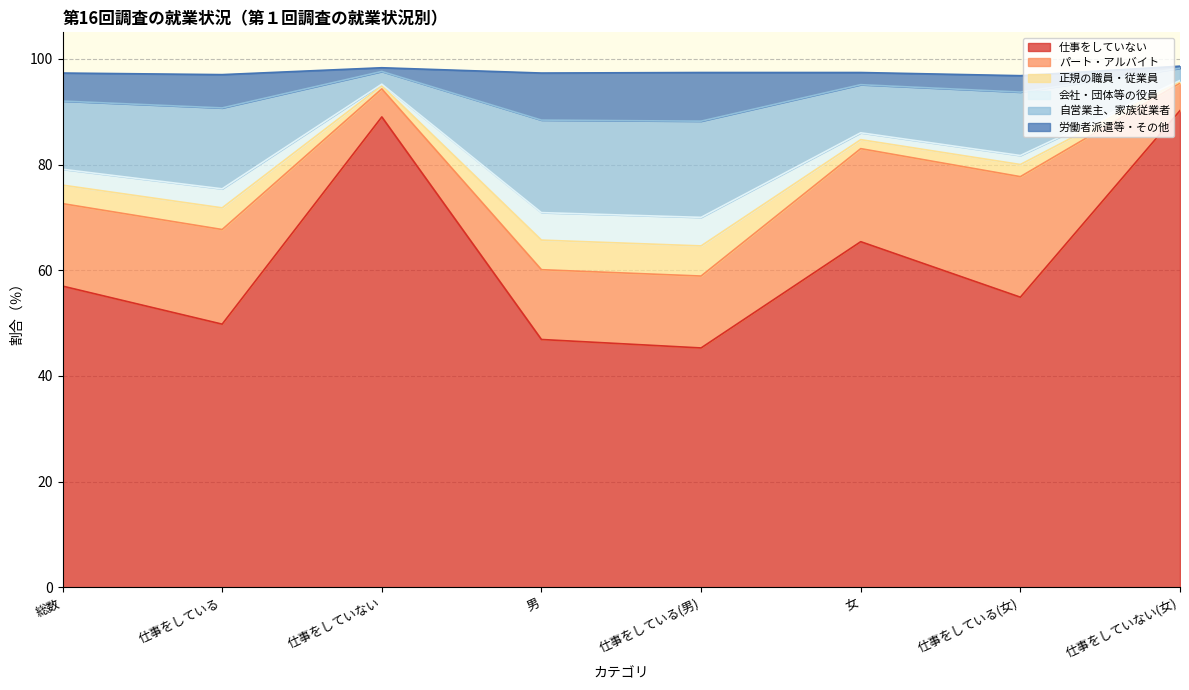

True or false: 正規の職員・従業員 and 会社・団体等の役員 cross at least once.

False